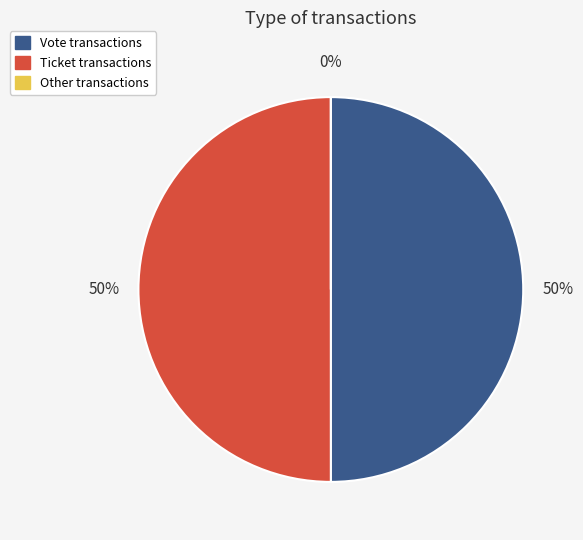

How many segments does this pie chart have?

3